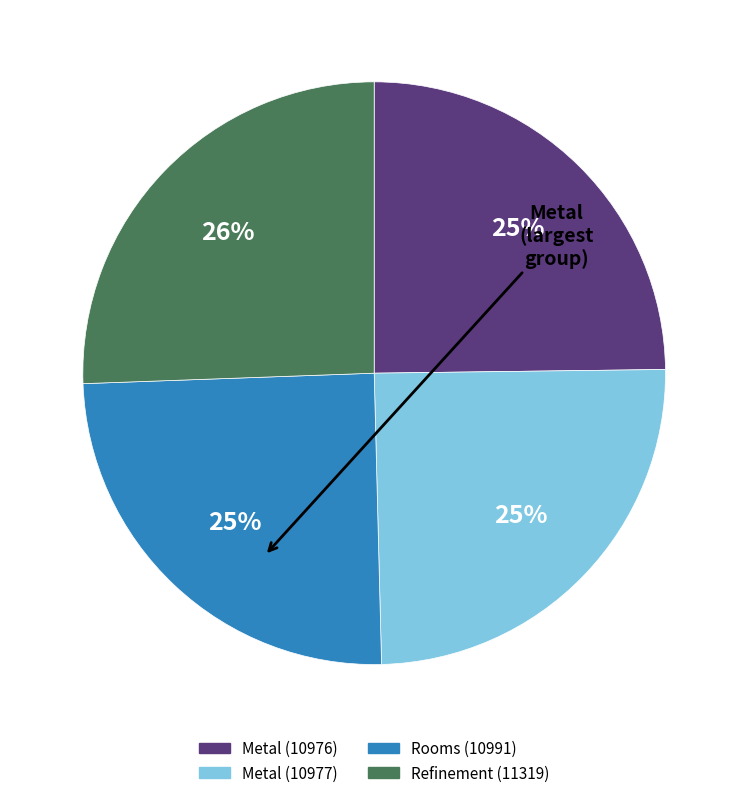

True or false: Metal (10976) accounts for 14% of the total.

False